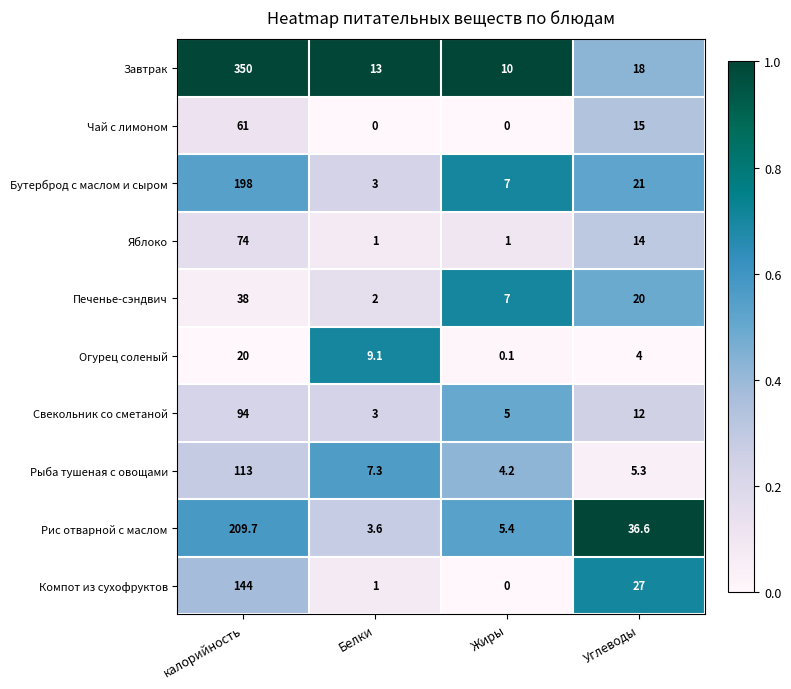

What is the maximum value for Свекольник со сметаной?

94.0